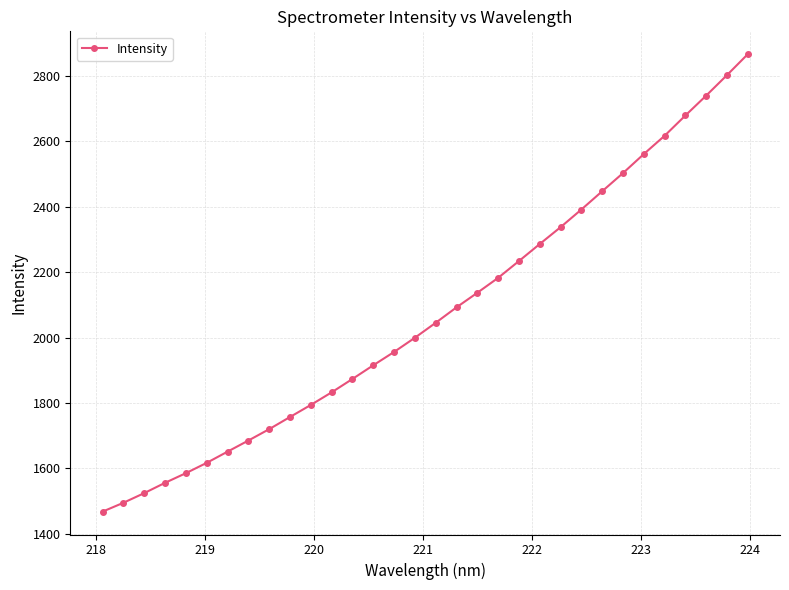

What is the greatest value displayed?

2865.8